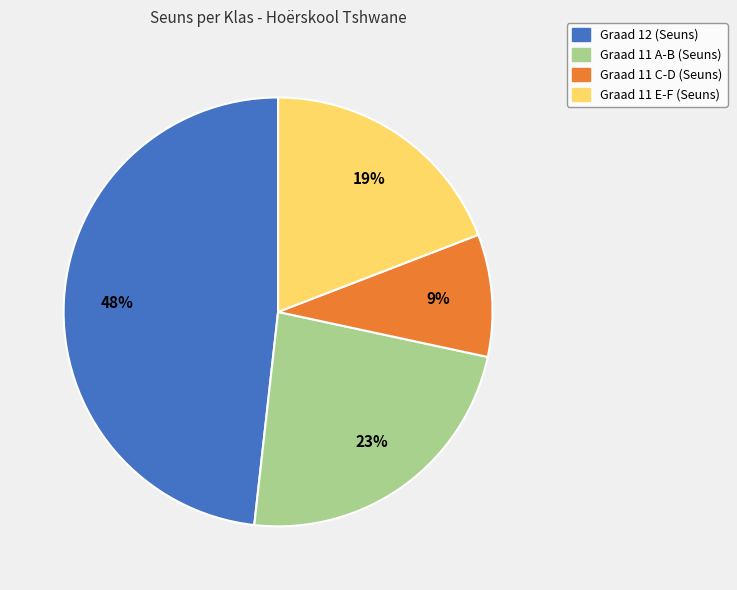

Combined, do Graad 11 A-B (Seuns) and Graad 12 (Seuns) account for over 50%?

Yes